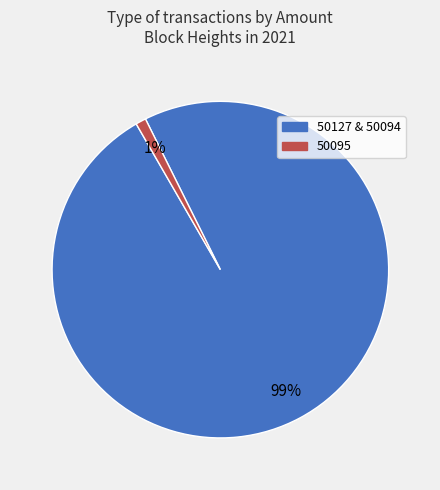

To the nearest percent, what is the average slice percentage?

50%